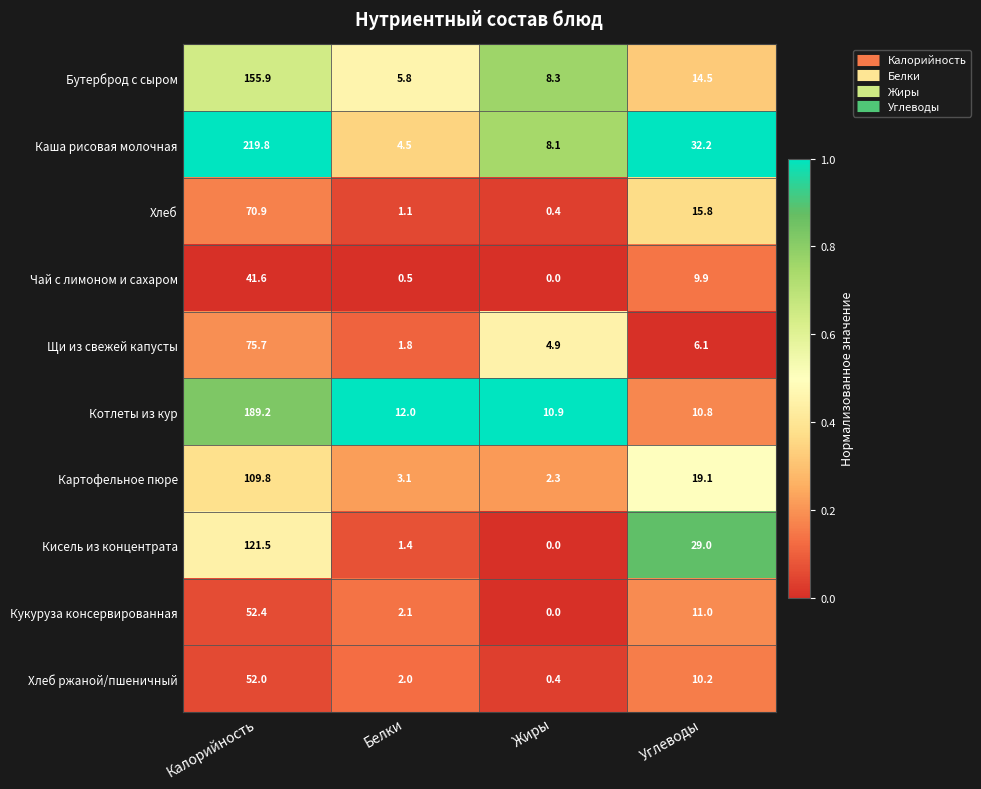

Is it true that Чай с лимоном и сахаром equals 0.0 at Жиры?

True